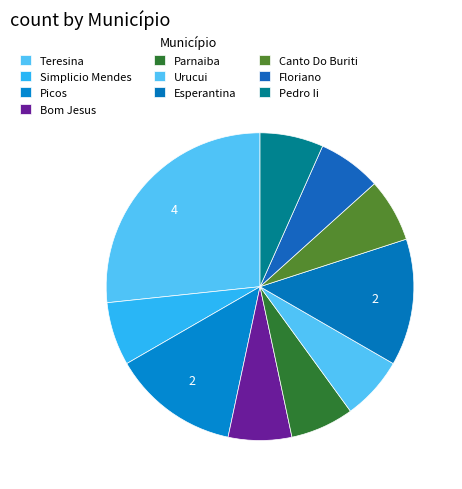

The Urucui slice represents 1% of the pie. True or false?

False